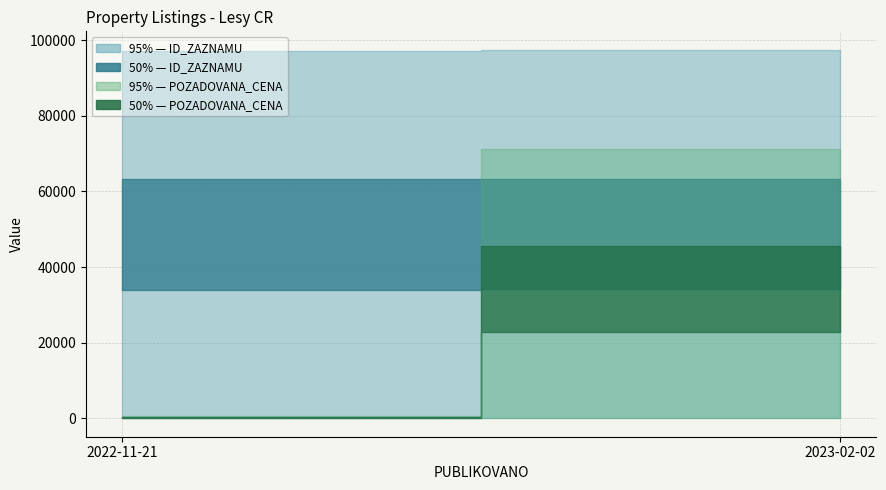

What position from the left is 2023-02-02?

2